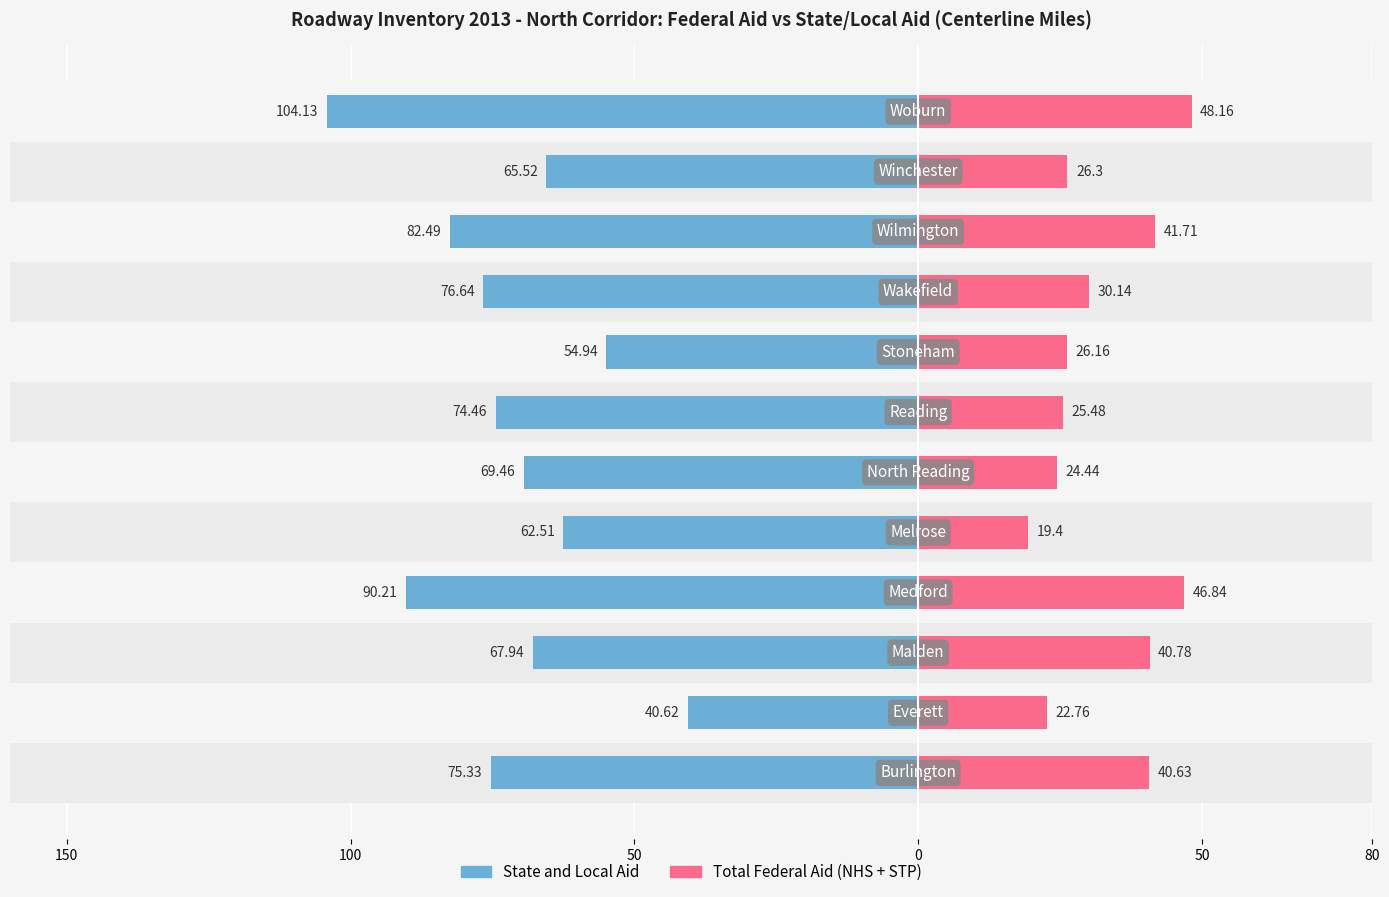

What is the total value across all series at 9?

-40.8